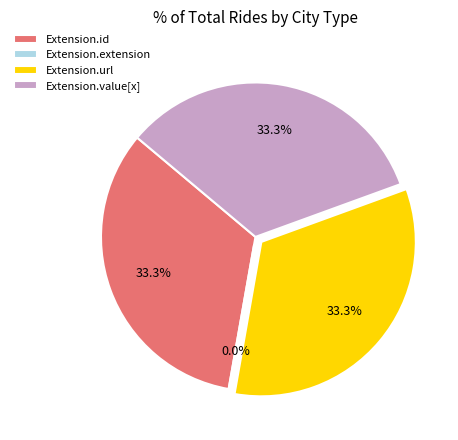

What percentage is the Extension.id slice, to the nearest percent?

33%